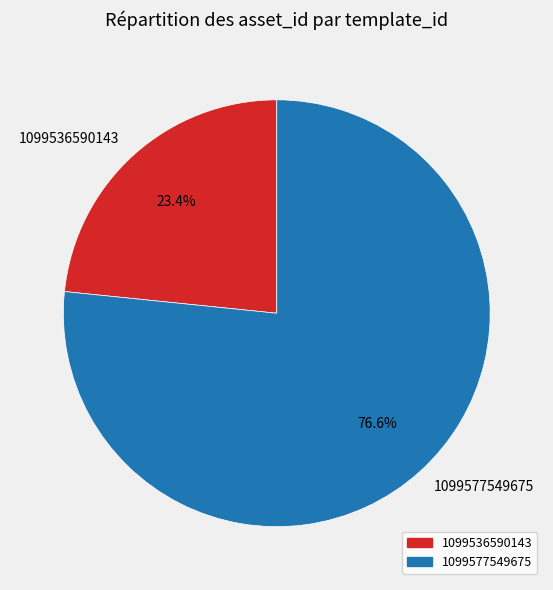

What percentage is the 1099536590143 slice, to the nearest percent?

23%